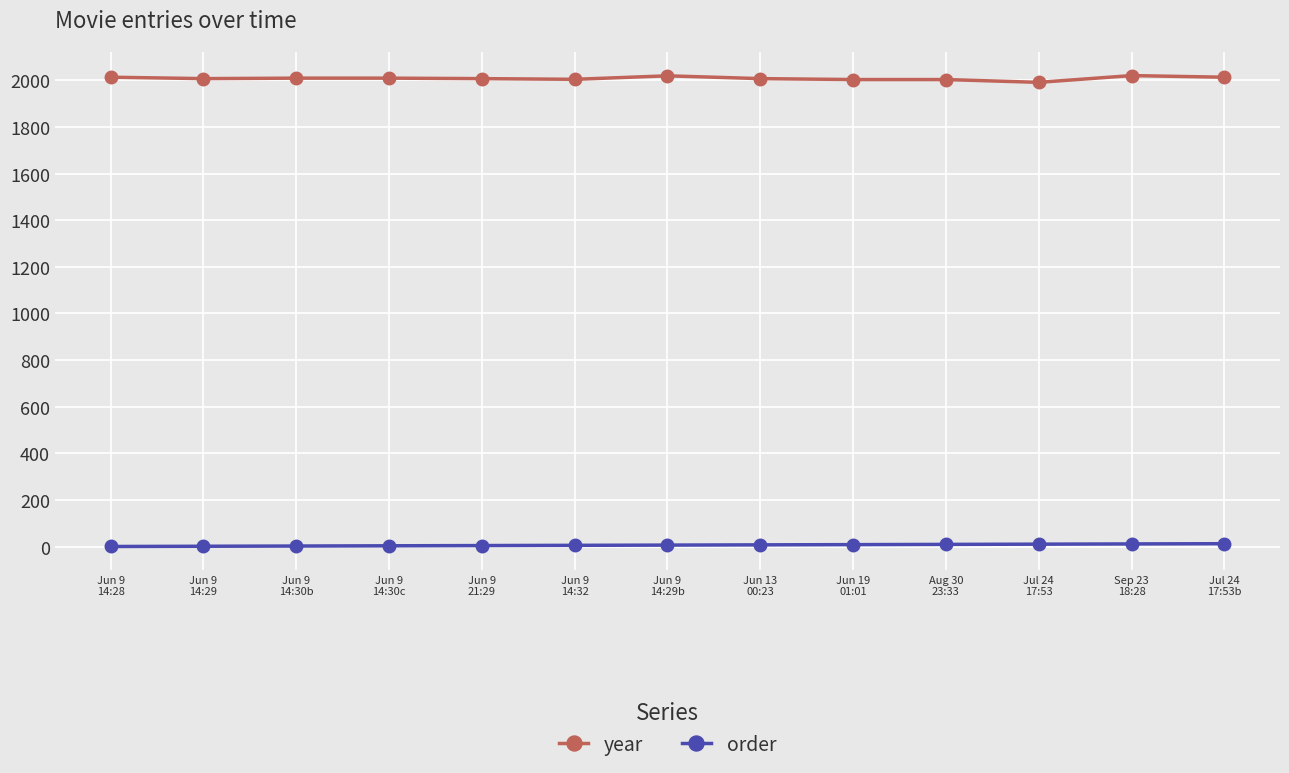

True or false: order and year cross at least once.

False